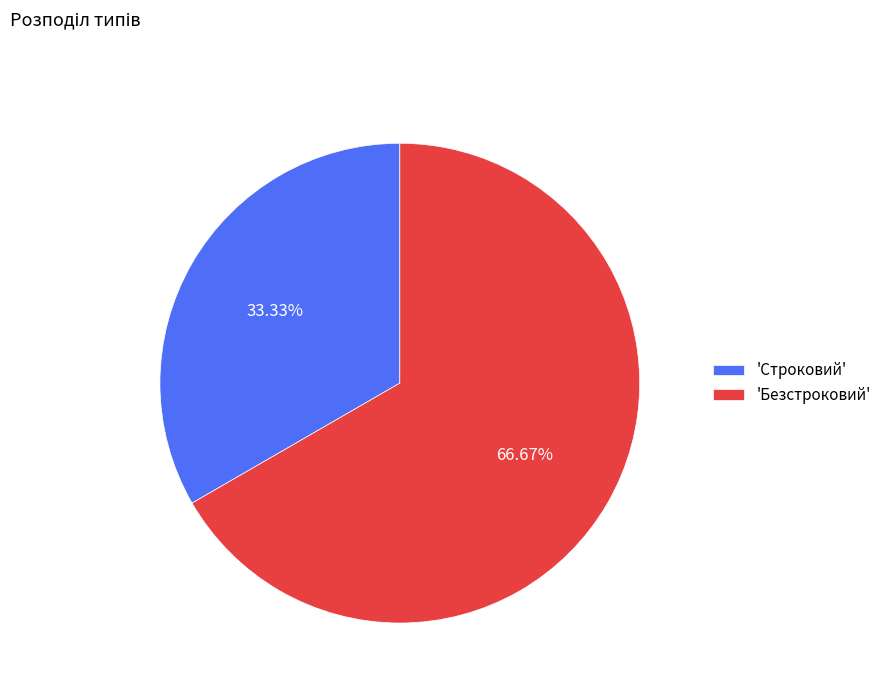

To the nearest percent, what is the average slice percentage?

50%